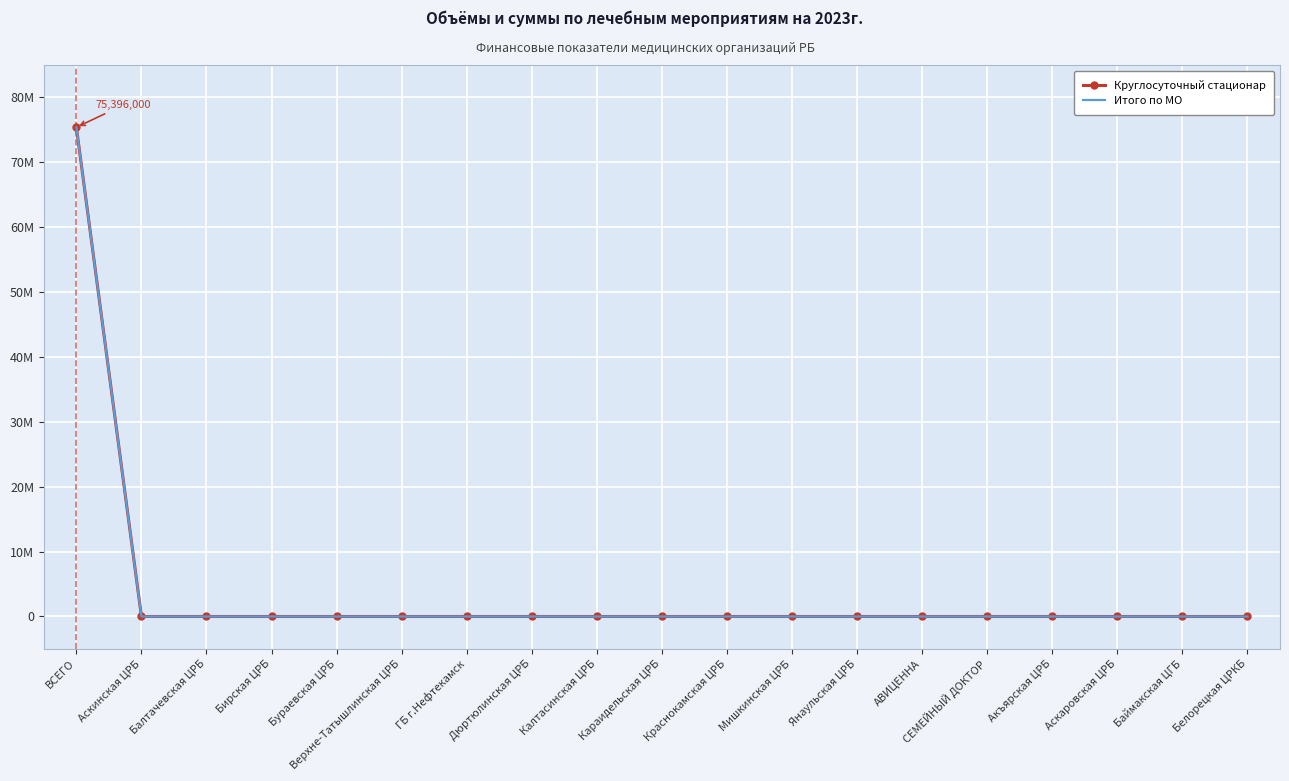

What is the highest value of the Круглосуточный стационар series?

75396000